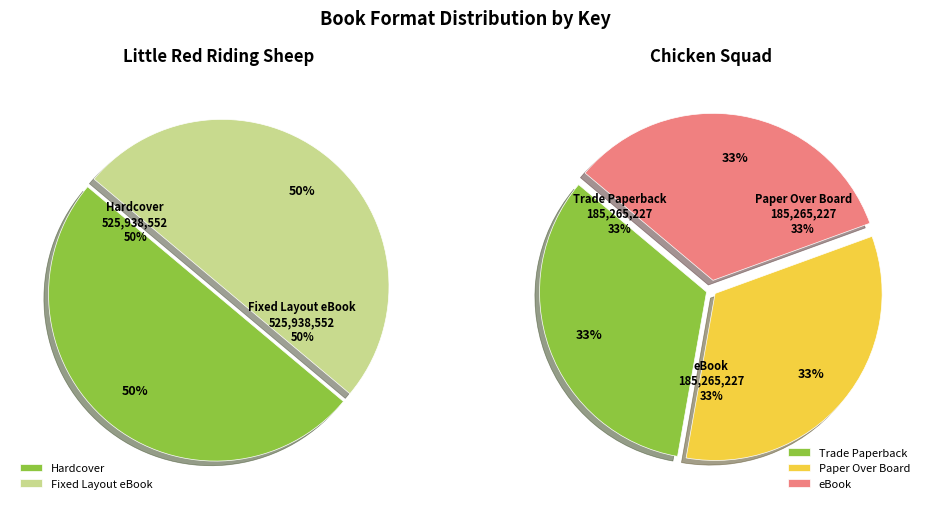

What is the change in value from 9781481457484 to 9781442496774?

-340673325